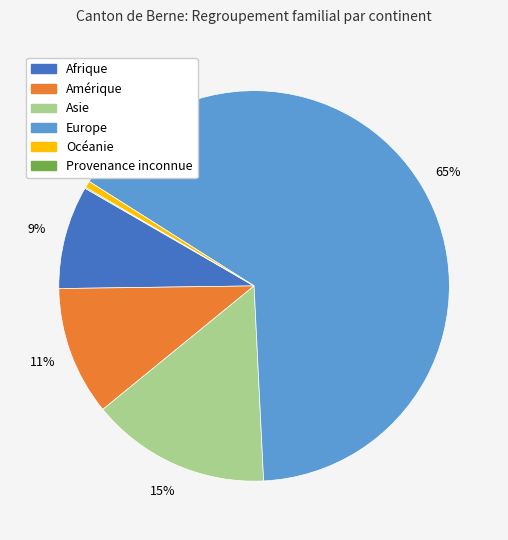

True or false: Océanie accounts for 11% of the total.

False